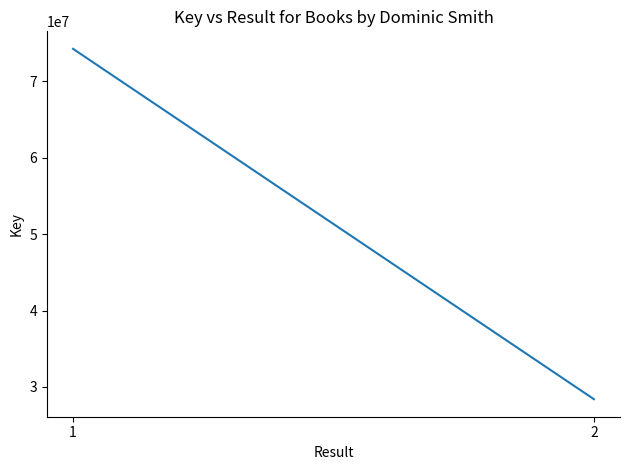

How many values are below 74261799?

2